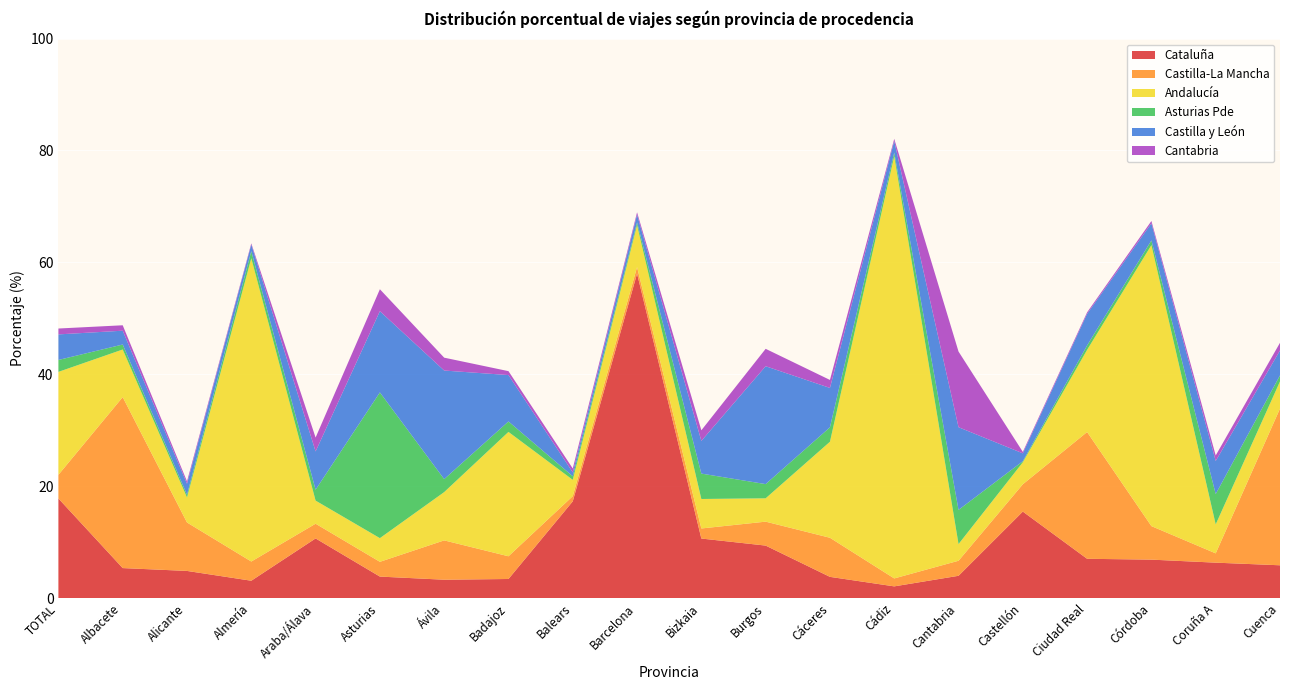

Reading left to right, list all the values displayed in this chart.

Cataluña: TOTAL=17.8	Albacete=5.4	Alicante=4.8	Almería=3.1	Araba/Álava=10.7	Asturias=3.8	Ávila=3.3	Badajoz=3.4	Balears=17.3	Barcelona=58.0	Bizkaia=10.6	Burgos=9.4	Cáceres=3.8	Cádiz=2.1	Cantabria=4.0	Castellón=15.5	Ciudad Real=7.0	Córdoba=6.9	Coruña A=6.3	Cuenca=5.9
Castilla-La Mancha: TOTAL=4.2	Albacete=30.6	Alicante=8.7	Almería=3.4	Araba/Álava=2.6	Asturias=2.6	Ávila=7.0	Badajoz=4.1	Balears=0.9	Barcelona=1.2	Bizkaia=1.8	Burgos=4.3	Cáceres=7.0	Cádiz=1.4	Cantabria=2.7	Castellón=4.9	Ciudad Real=22.7	Córdoba=6.0	Coruña A=1.7	Cuenca=28.0
Andalucía: TOTAL=18.4	Albacete=8.5	Alicante=4.5	Almería=54.2	Araba/Álava=4.1	Asturias=4.2	Ávila=8.6	Badajoz=22.2	Balears=2.9	Barcelona=7.5	Bizkaia=5.3	Burgos=4.2	Cáceres=17.2	Cádiz=75.5	Cantabria=3.0	Castellón=3.9	Ciudad Real=14.7	Córdoba=50.2	Coruña A=5.2	Cuenca=4.8
Asturias Pde: TOTAL=2.1	Albacete=0.9	Alicante=0.5	Almería=1.3	Araba/Álava=1.9	Asturias=26.1	Ávila=2.3	Badajoz=1.9	Balears=0.6	Barcelona=0.5	Bizkaia=4.5	Burgos=2.5	Cáceres=2.6	Cádiz=0.7	Cantabria=6.1	Castellón=0.2	Ciudad Real=0.8	Córdoba=0.8	Coruña A=5.4	Cuenca=1.1
Castilla y León: TOTAL=4.6	Albacete=2.5	Alicante=2.0	Almería=1.2	Araba/Álava=6.8	Asturias=14.5	Ávila=19.4	Badajoz=8.3	Balears=0.7	Barcelona=1.4	Bizkaia=5.8	Burgos=21.1	Cáceres=7.0	Cádiz=2.1	Cantabria=14.8	Castellón=1.4	Ciudad Real=5.7	Córdoba=3.1	Coruña A=5.9	Cuenca=4.5
Cantabria: TOTAL=1.1	Albacete=1.0	Alicante=0.4	Almería=0.2	Araba/Álava=2.5	Asturias=3.9	Ávila=2.3	Badajoz=0.7	Balears=0.7	Barcelona=0.4	Bizkaia=1.9	Burgos=3.1	Cáceres=1.4	Cádiz=0.4	Cantabria=13.5	Castellón=0.3	Ciudad Real=0.3	Córdoba=0.4	Coruña A=1.0	Cuenca=1.4